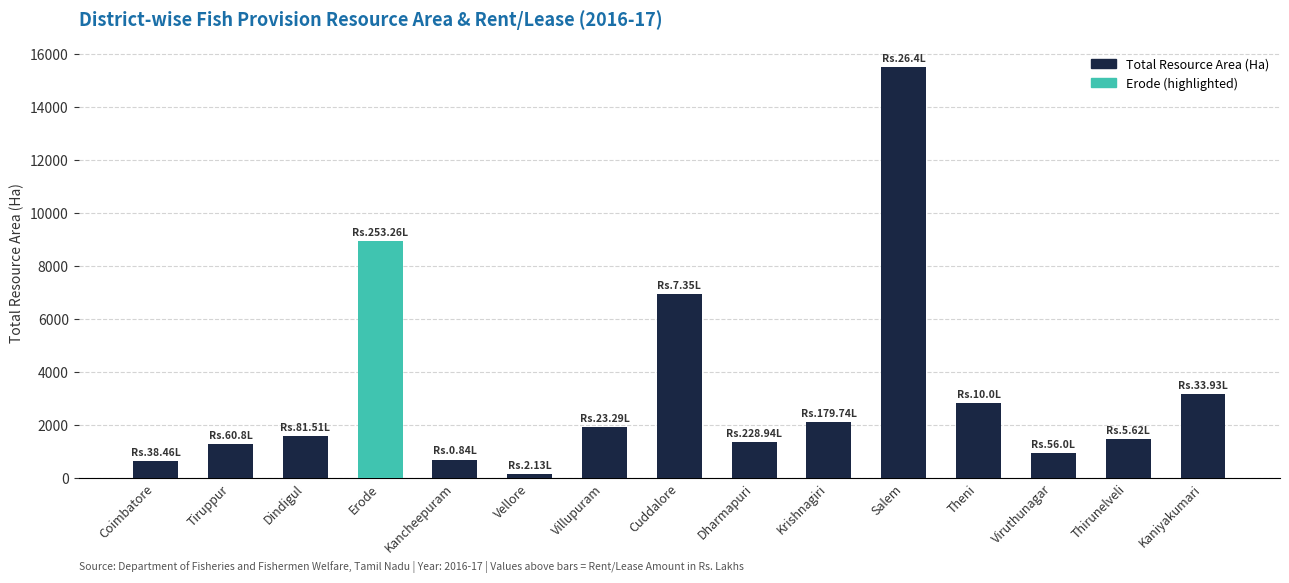

How many bars are there in total?

15